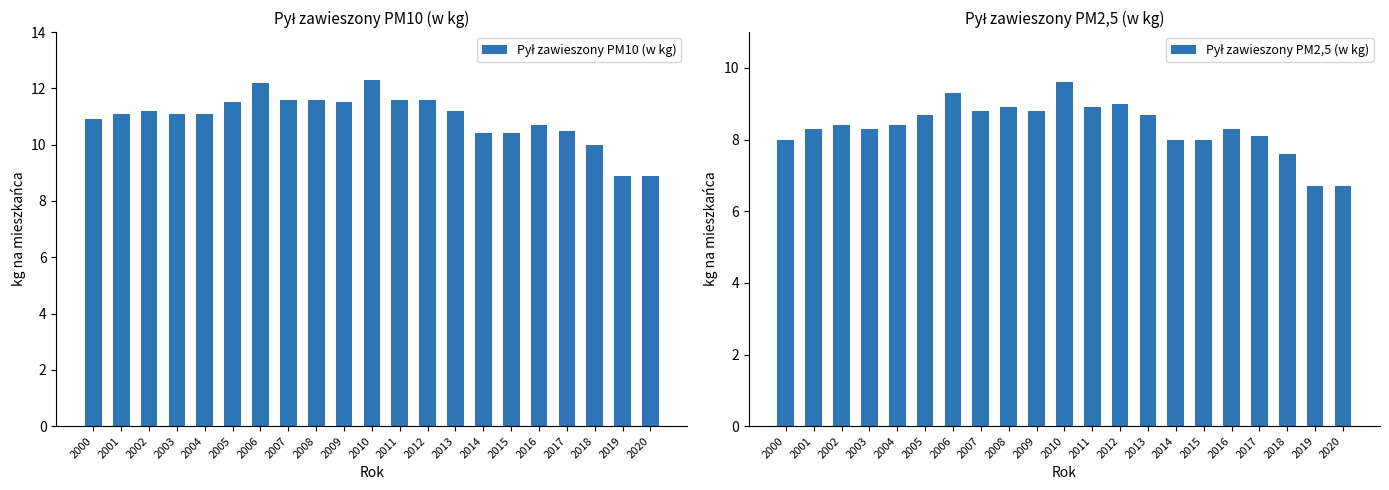

What is the sum of the Pył zawieszony PM10 (w kg) values at 2008 and 2002?

22.8